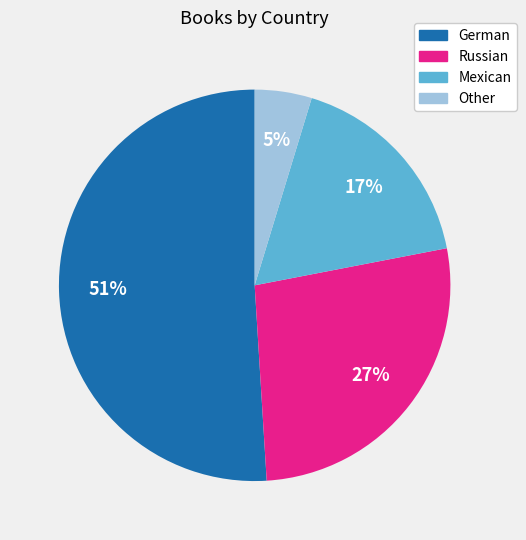

How many slices are in this pie chart?

4